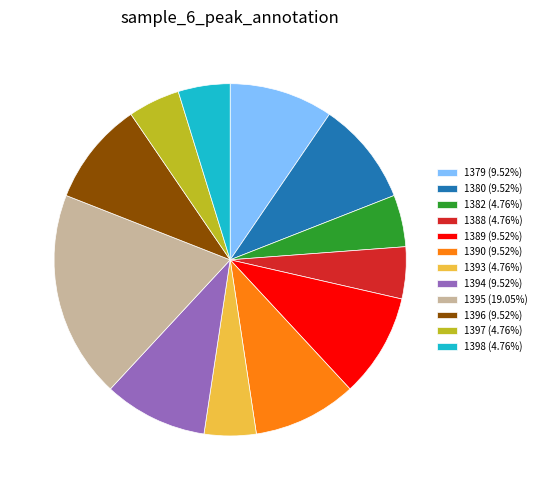

Is it true that 1396 is 1% of the pie?

False